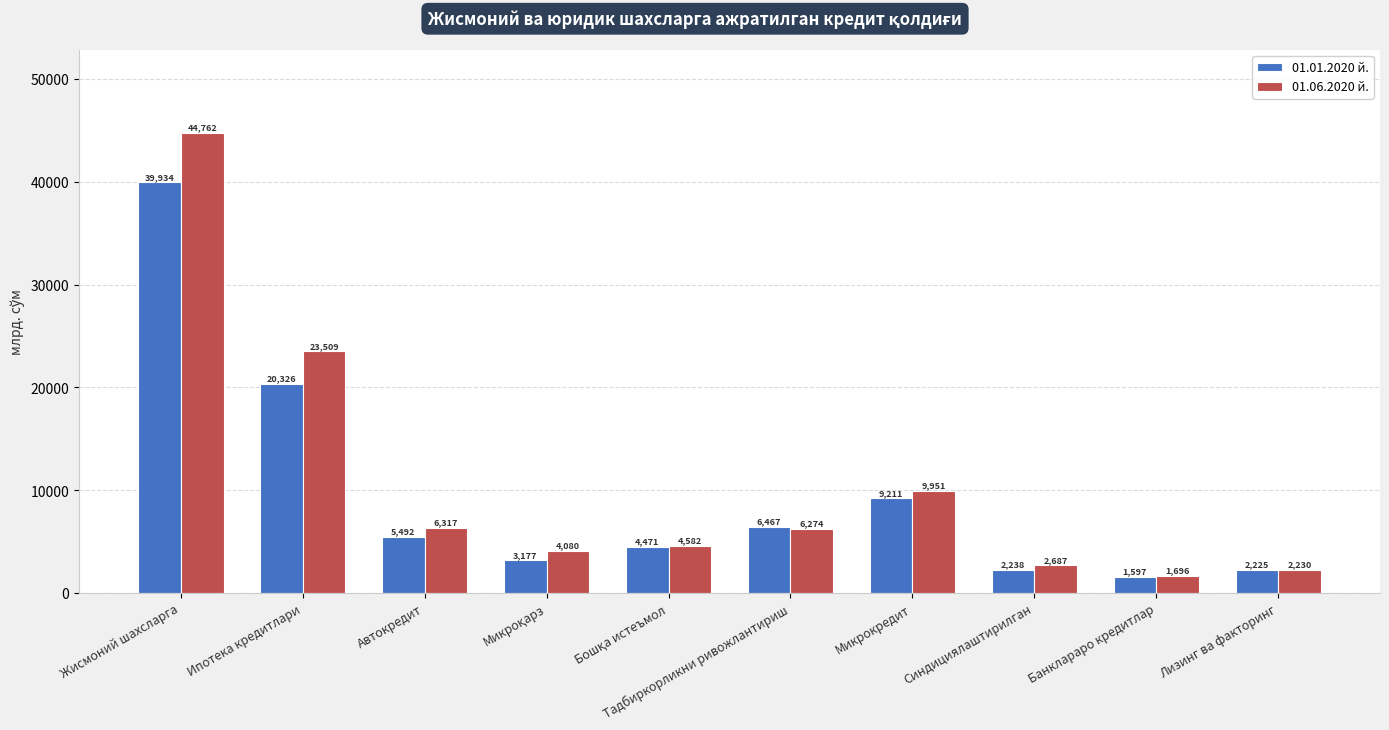

List the series in order of their overall mean, lowest first.

01.01.2020 й., 01.06.2020 й.